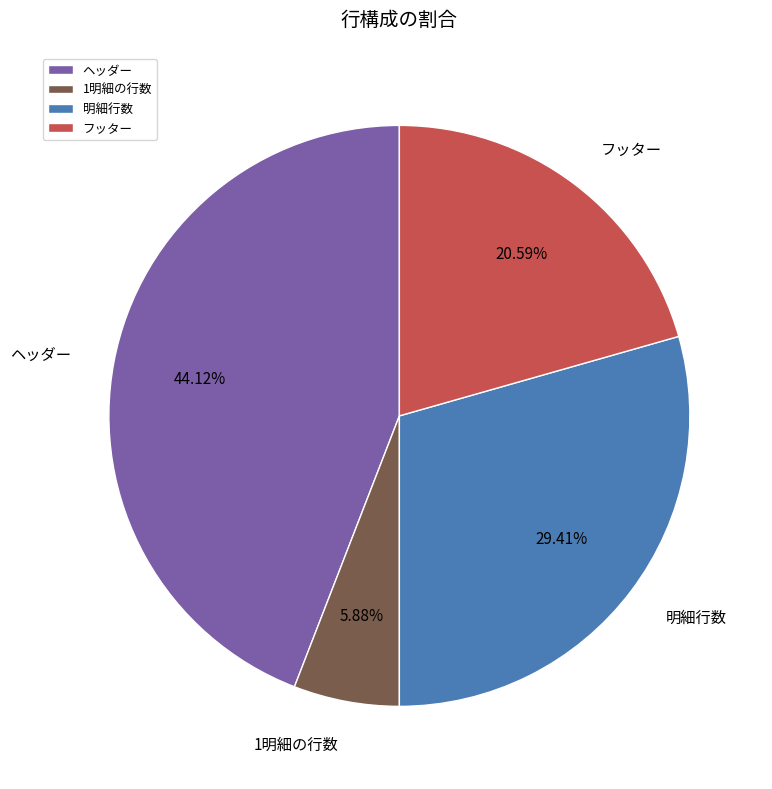

What is the largest slice in the pie chart?

ヘッダー